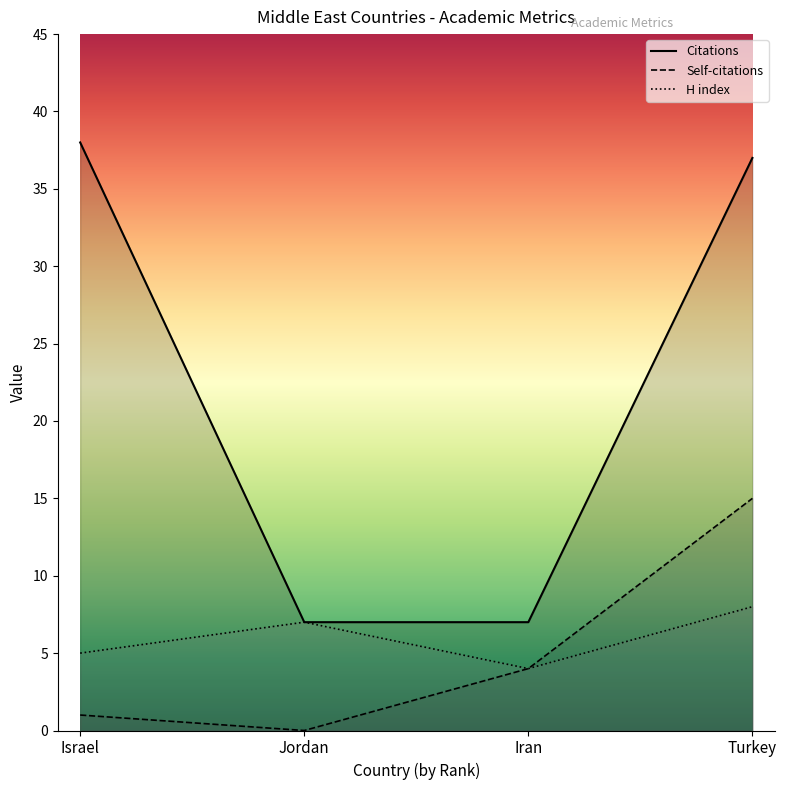

Reading right to left, transcribe all the data shown in this chart.

Citations: Turkey=37	Iran=7	Jordan=7	Israel=38
Self-citations: Turkey=15	Iran=4	Jordan=0	Israel=1
H index: Turkey=8	Iran=4	Jordan=7	Israel=5